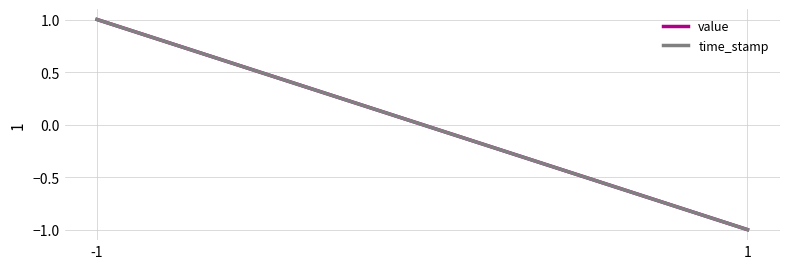

What is the difference between the value values at 1 and -1?

2